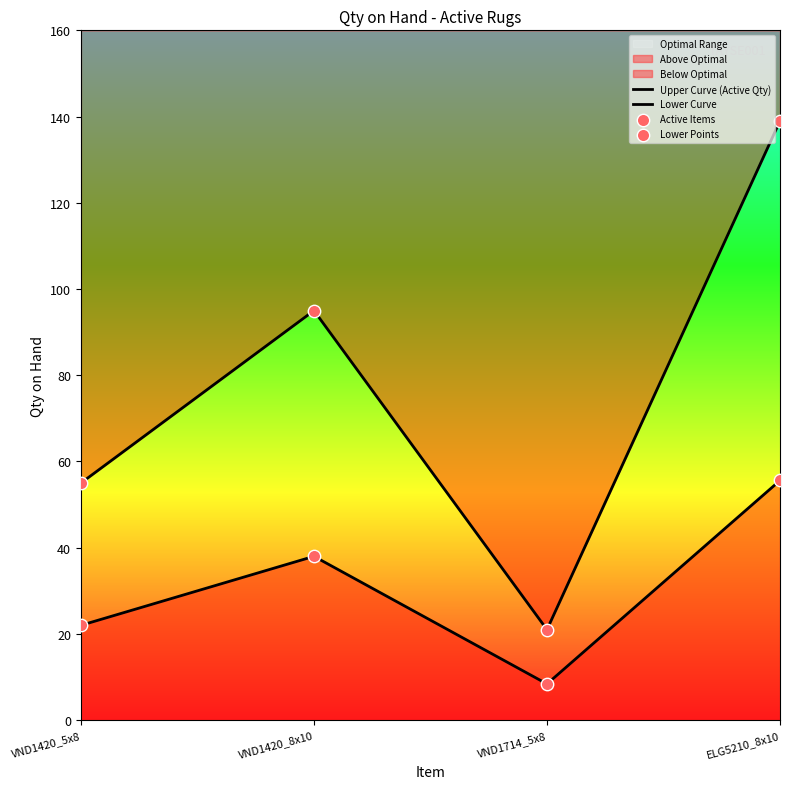

At how many categories does at least one series exceed 96?

1